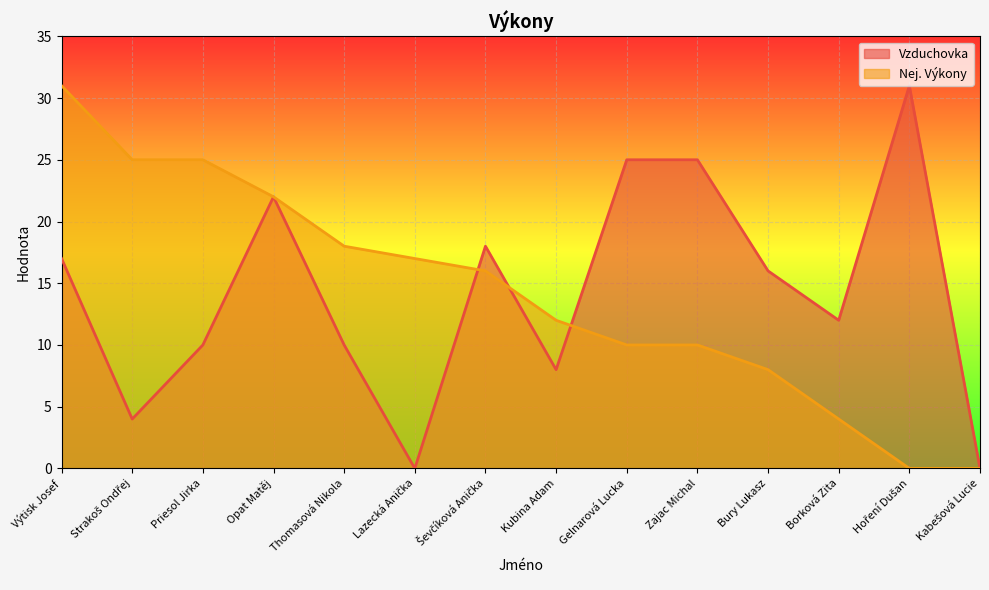

What is the value of the Vzduchovka point at the 4th from the left?

22